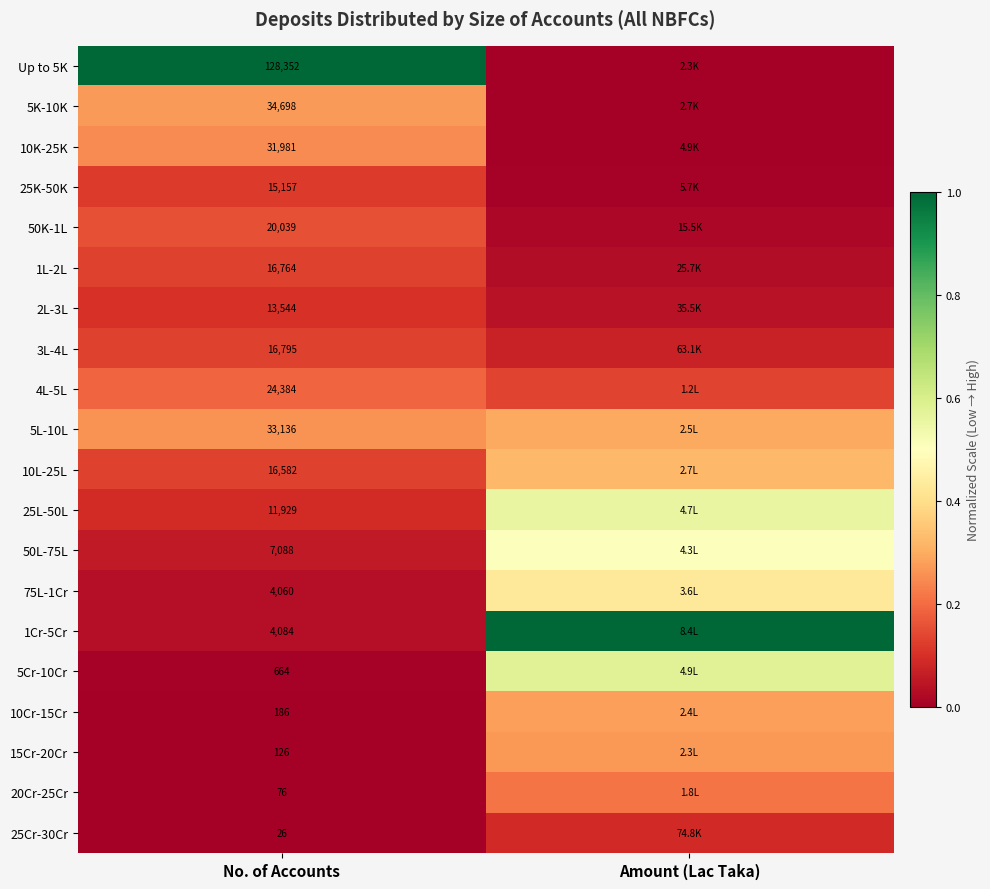

Rank the categories by 50L-75L value from lowest to highest.

No. of Accounts, Amount (Lac Taka)